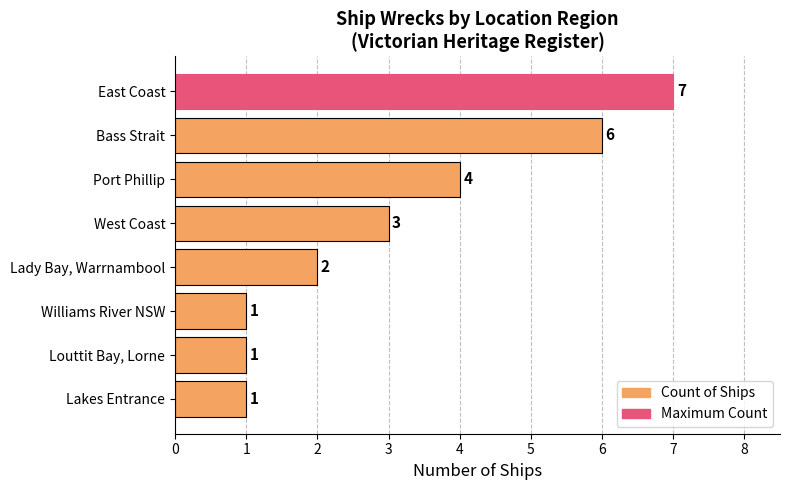

Count the values in the range 1 to 6.

7